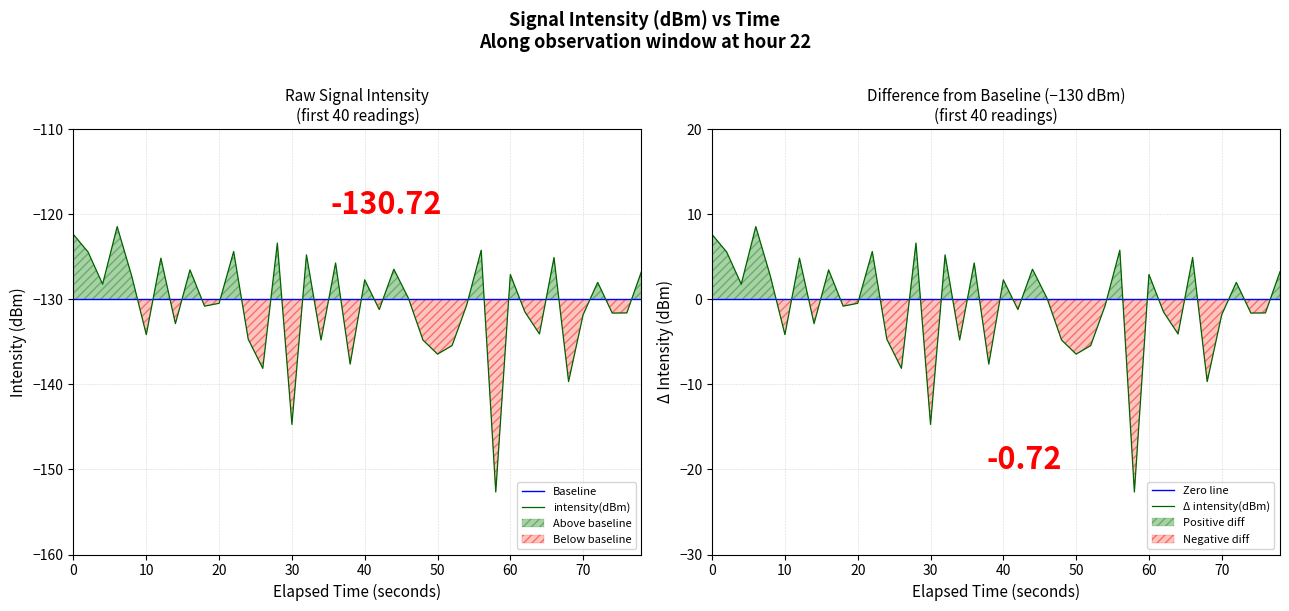

What is the difference between the maximum and second lowest values?

23.3